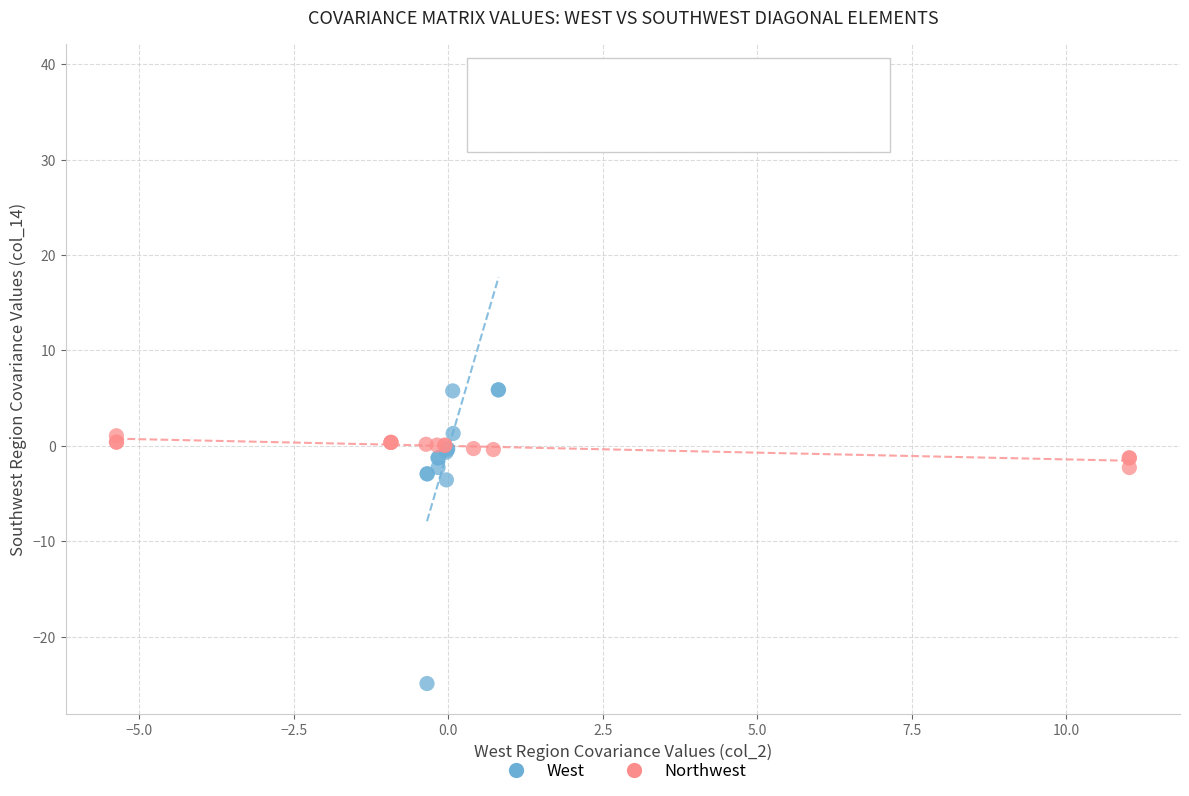

What are all the series names shown in the legend?

West, Northwest